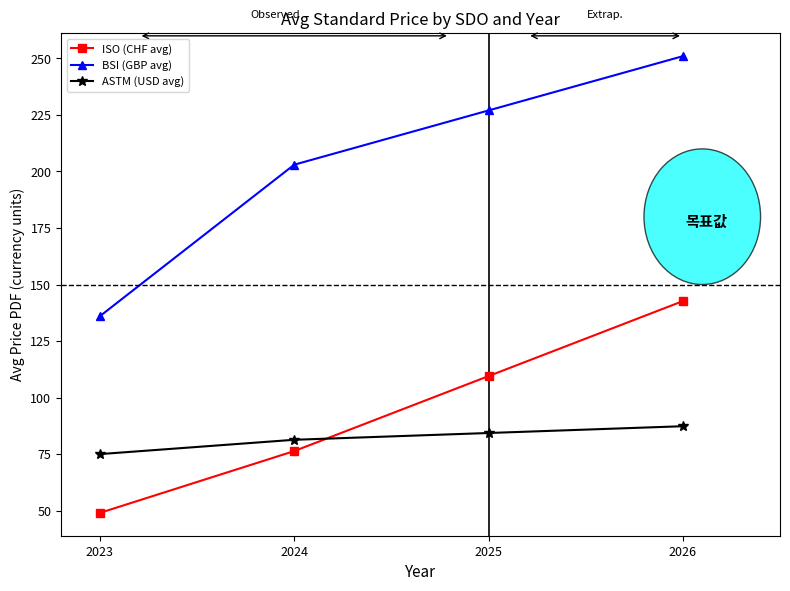

Where is ISO (CHF avg) nearest to the value 95?

2025